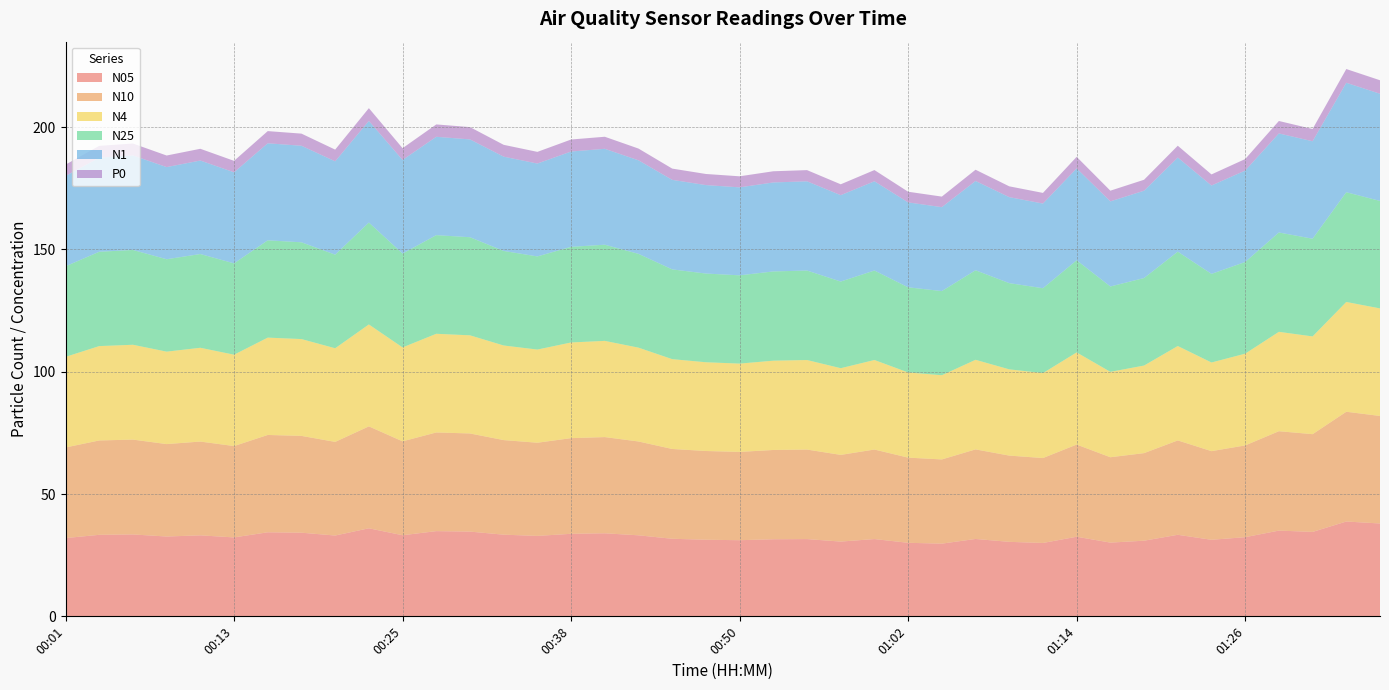

Reading left to right, what are all the values shown in this chart?

N05: 00:01=32.0	00:03=33.3	00:06=33.5	00:08=32.6	00:11=33.1	00:13=32.3	00:16=34.4	00:18=34.2	00:21=33.0	00:23=36.0	00:25=33.2	00:28=34.8	00:30=34.6	00:33=33.4	00:35=32.9	00:38=33.8	00:40=34.0	00:42=33.1	00:45=31.7	00:47=31.3	00:50=31.1	00:52=31.5	00:55=31.6	00:57=30.6	01:00=31.6	01:02=30.1	01:04=29.7	01:07=31.6	01:09=30.5	01:12=30.0	01:14=32.5	01:17=30.1	01:19=30.9	01:22=33.3	01:24=31.3	01:26=32.4	01:29=35.1	01:31=34.5	01:34=38.8	01:36=38.0
N10: 00:01=37.0	00:03=38.6	00:06=38.8	00:08=37.8	00:11=38.4	00:13=37.4	00:16=39.8	00:18=39.6	00:21=38.3	00:23=41.7	00:25=38.4	00:28=40.4	00:30=40.1	00:33=38.7	00:35=38.1	00:38=39.1	00:40=39.3	00:42=38.4	00:45=36.7	00:47=36.3	00:50=36.1	00:52=36.5	00:55=36.6	00:57=35.5	01:00=36.6	01:02=34.8	01:04=34.4	01:07=36.6	01:09=35.3	01:12=34.7	01:14=37.7	01:17=34.9	01:19=35.8	01:22=38.6	01:24=36.2	01:26=37.5	01:29=40.6	01:31=40.0	01:34=44.9	01:36=44.0
N4: 00:01=37.0	00:03=38.6	00:06=38.8	00:08=37.8	00:11=38.3	00:13=37.4	00:16=39.8	00:18=39.6	00:21=38.3	00:23=41.7	00:25=38.4	00:28=40.3	00:30=40.1	00:33=38.7	00:35=38.1	00:38=39.1	00:40=39.3	00:42=38.4	00:45=36.7	00:47=36.3	00:50=36.1	00:52=36.5	00:55=36.6	00:57=35.4	01:00=36.6	01:02=34.8	01:04=34.4	01:07=36.6	01:09=35.3	01:12=34.7	01:14=37.7	01:17=34.9	01:19=35.8	01:22=38.6	01:24=36.2	01:26=37.5	01:29=40.6	01:31=40.0	01:34=44.9	01:36=44.0
N25: 00:01=37.0	00:03=38.6	00:06=38.8	00:08=37.8	00:11=38.3	00:13=37.3	00:16=39.8	00:18=39.6	00:21=38.3	00:23=41.7	00:25=38.4	00:28=40.3	00:30=40.1	00:33=38.7	00:35=38.1	00:38=39.1	00:40=39.3	00:42=38.4	00:45=36.7	00:47=36.3	00:50=36.1	00:52=36.5	00:55=36.6	00:57=35.4	01:00=36.6	01:02=34.8	01:04=34.4	01:07=36.6	01:09=35.2	01:12=34.7	01:14=37.7	01:17=34.9	01:19=35.8	01:22=38.6	01:24=36.2	01:26=37.5	01:29=40.6	01:31=40.0	01:34=44.9	01:36=44.0
N1: 00:01=36.9	00:03=38.5	00:06=38.7	00:08=37.7	00:11=38.2	00:13=37.2	00:16=39.7	00:18=39.5	00:21=38.2	00:23=41.5	00:25=38.3	00:28=40.2	00:30=40.0	00:33=38.5	00:35=38.0	00:38=39.0	00:40=39.2	00:42=38.2	00:45=36.6	00:47=36.2	00:50=36.0	00:52=36.4	00:55=36.5	00:57=35.3	01:00=36.5	01:02=34.7	01:04=34.3	01:07=36.5	01:09=35.2	01:12=34.6	01:14=37.6	01:17=34.8	01:19=35.7	01:22=38.5	01:24=36.1	01:26=37.4	01:29=40.5	01:31=39.9	01:34=44.8	01:36=43.8
P0: 00:01=4.6	00:03=4.8	00:06=4.9	00:08=4.7	00:11=4.8	00:13=4.7	00:16=5.0	00:18=5.0	00:21=4.8	00:23=5.2	00:25=4.8	00:28=5.0	00:30=5.0	00:33=4.8	00:35=4.8	00:38=4.9	00:40=4.9	00:42=4.8	00:45=4.6	00:47=4.5	00:50=4.5	00:52=4.6	00:55=4.6	00:57=4.4	01:00=4.6	01:02=4.4	01:04=4.3	01:07=4.6	01:09=4.4	01:12=4.3	01:14=4.7	01:17=4.4	01:19=4.5	01:22=4.8	01:24=4.5	01:26=4.7	01:29=5.1	01:31=5.0	01:34=5.6	01:36=5.5